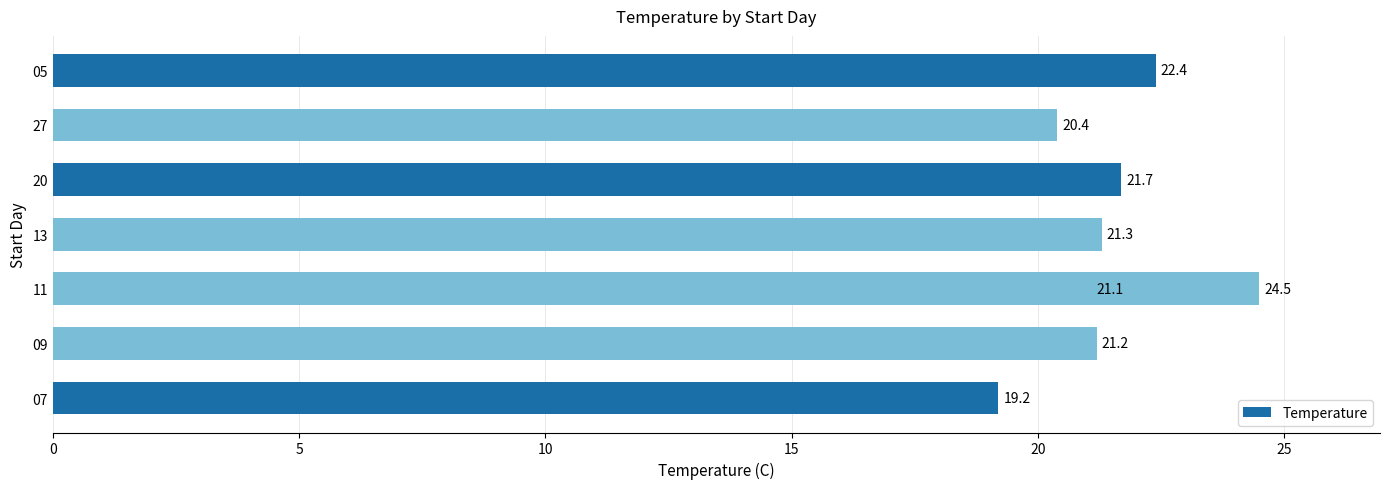

Is it true that the value at 13 is 11.3?

False